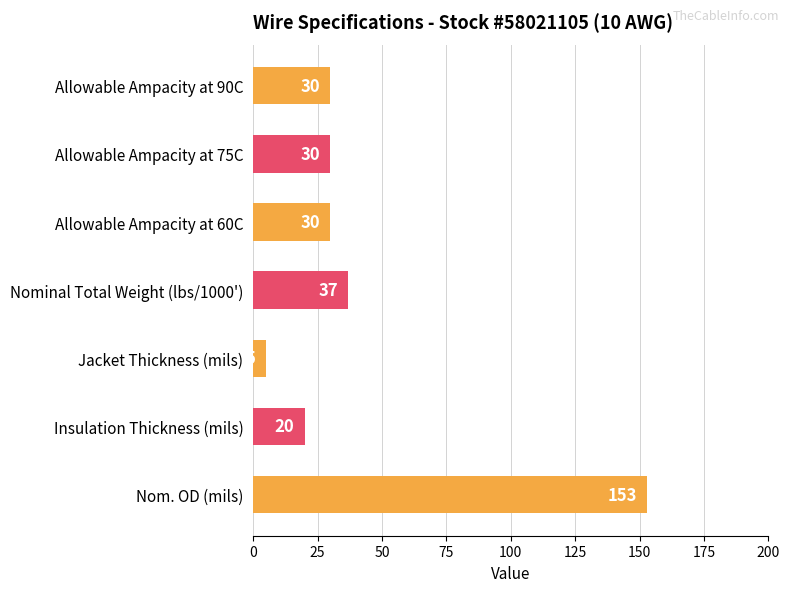

What is the change in value from Nominal Total Weight (lbs/1000') to Allowable Ampacity at 90C?

-7